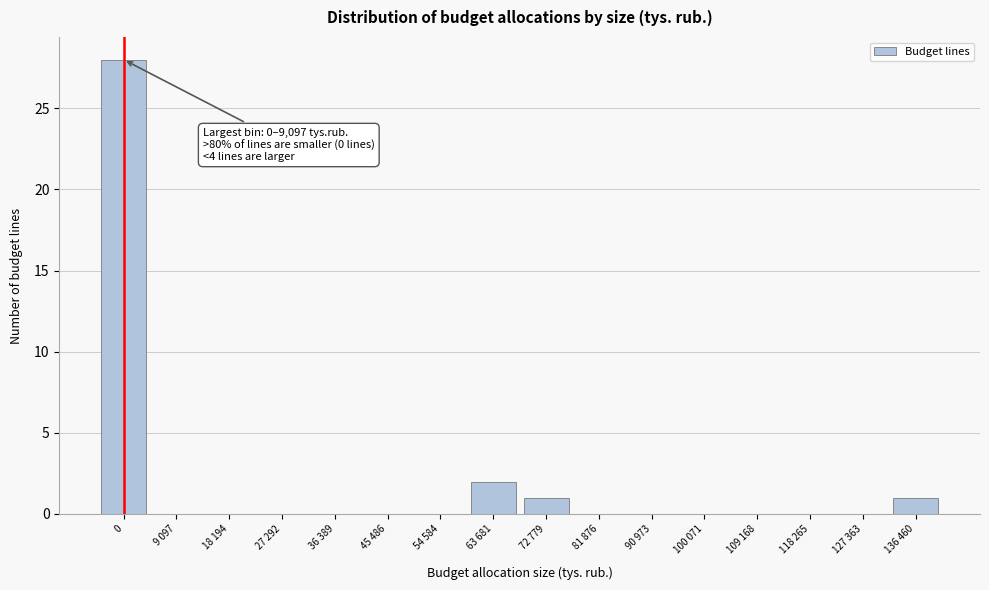

Reading left to right, extract all data points from this chart.

0=28	9 097=0	18 194=0	27 292=0	36 389=0	45 486=0	54 584=0	63 681=2	72 779=1	81 876=0	90 973=0	100 071=0	109 168=0	118 265=0	127 363=0	136 460=1